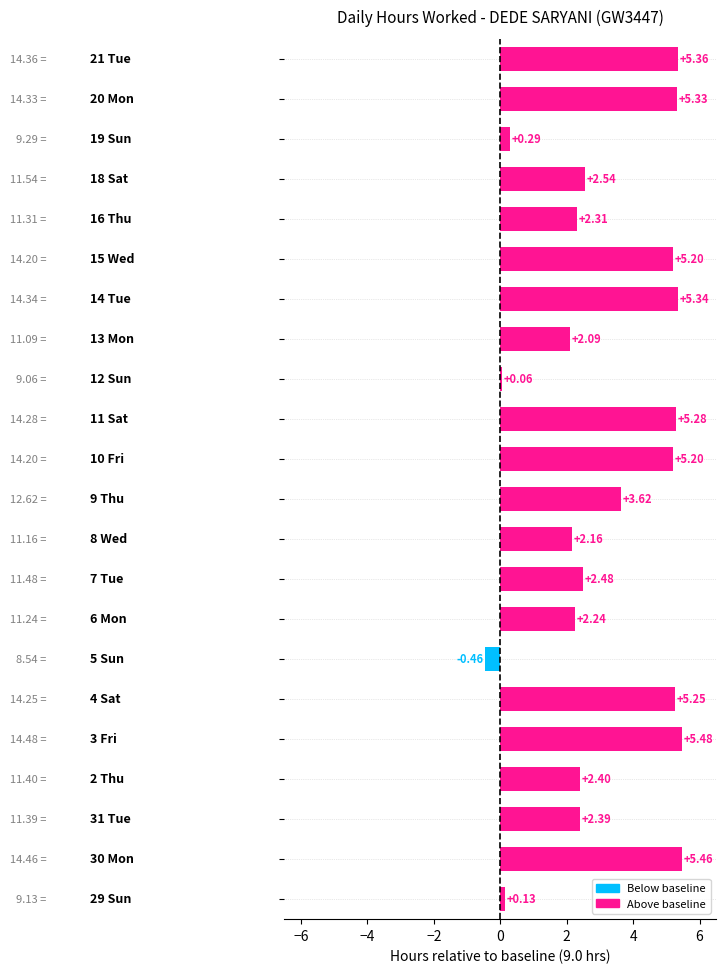

What is the difference between the maximum and minimum values?

5.9